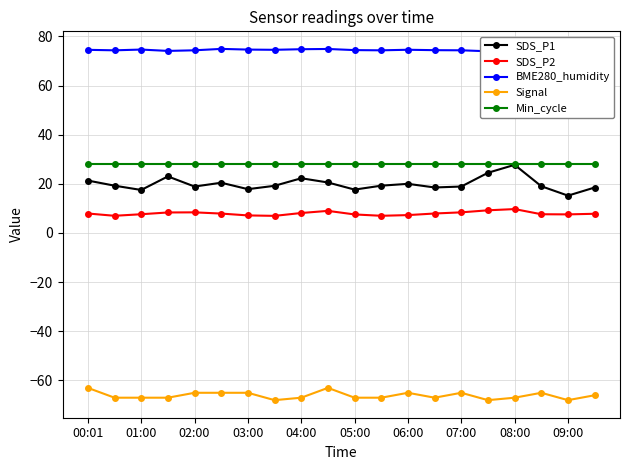

Where is SDS_P1 nearest to the value 21?

00:01